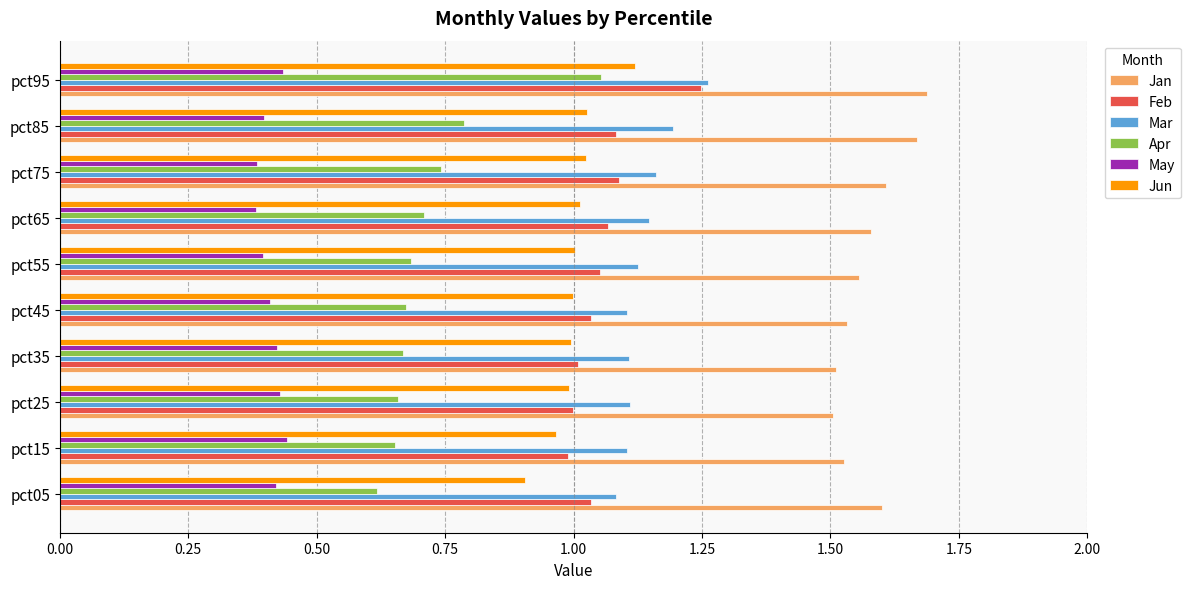

At which category is the sum across all series the highest?

pct95